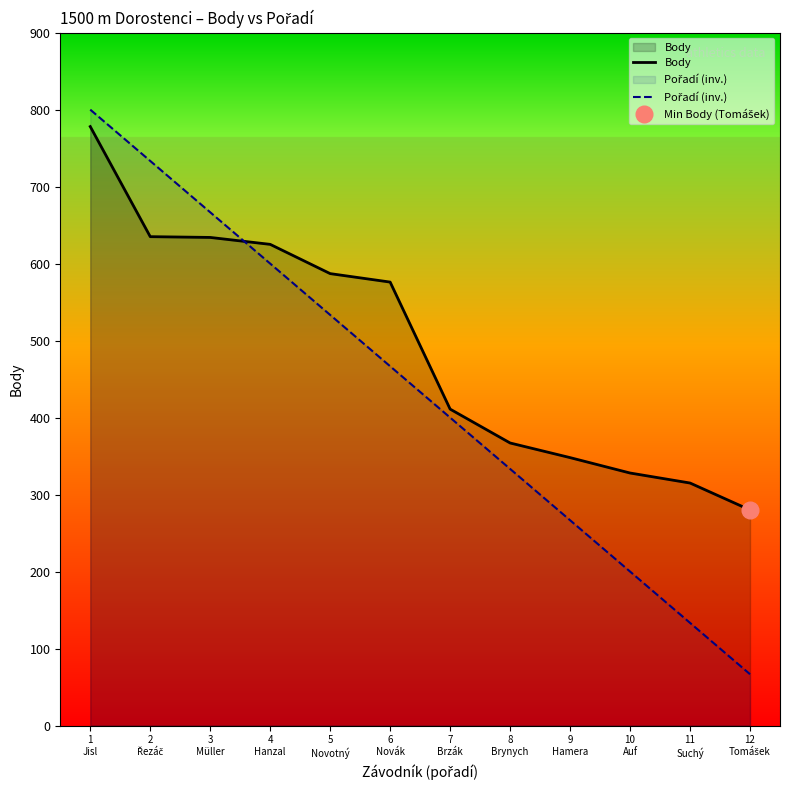

What is the minimum value shown in the chart?

66.7